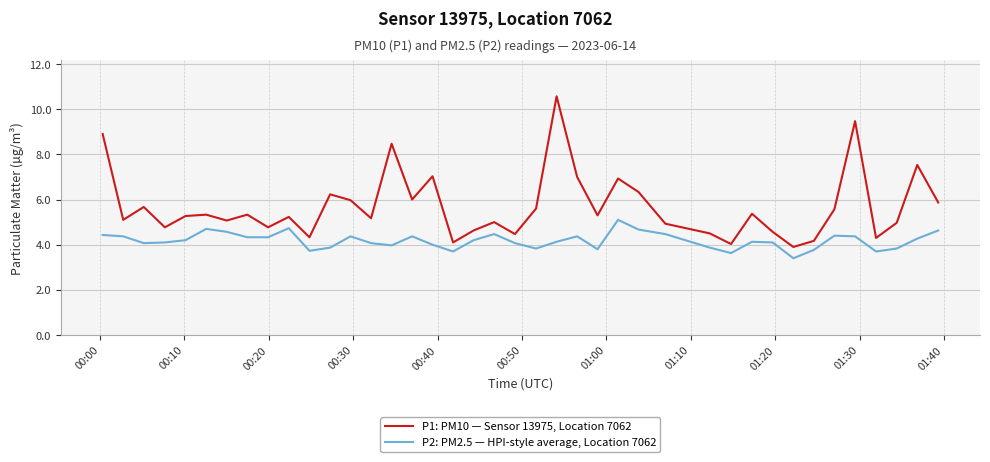

List the series in order of their overall mean, highest first.

P1: PM10 — Sensor 13975, Location 7062, P2: PM2.5 — HPI-style average, Location 7062